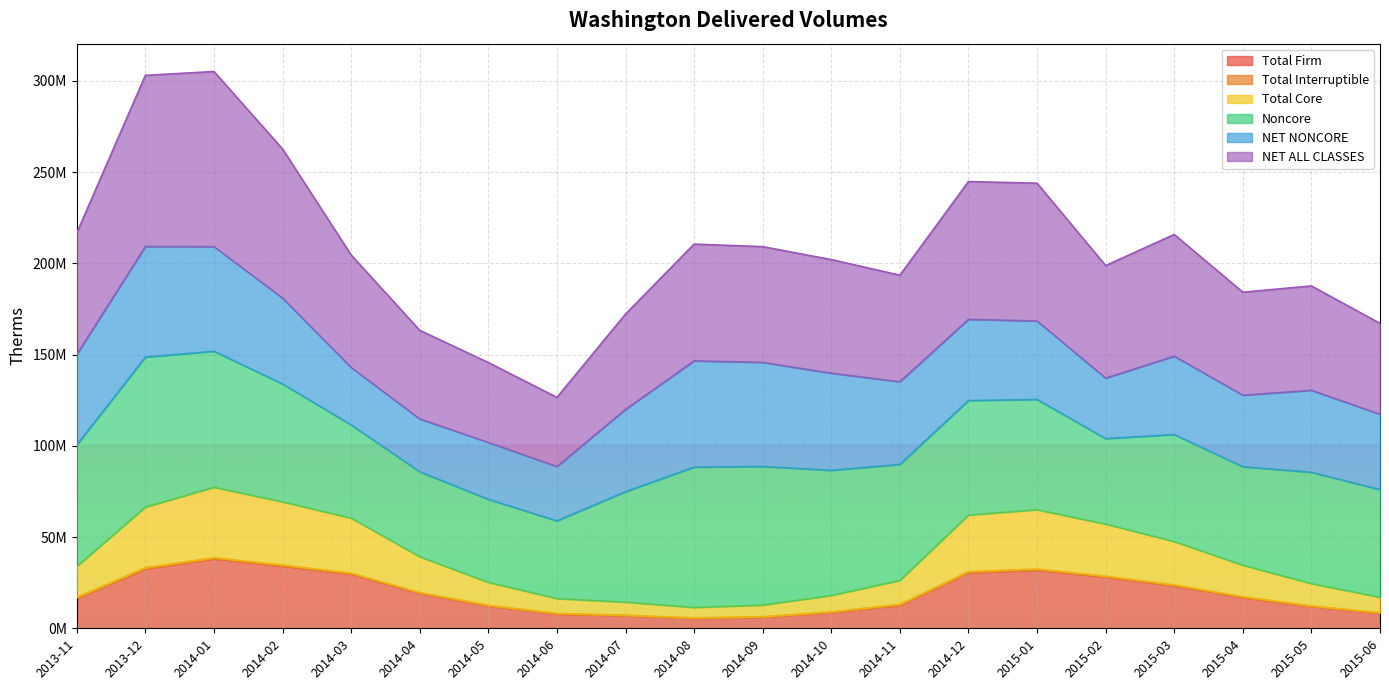

Does the chart display data point markers on the line(s)?

No